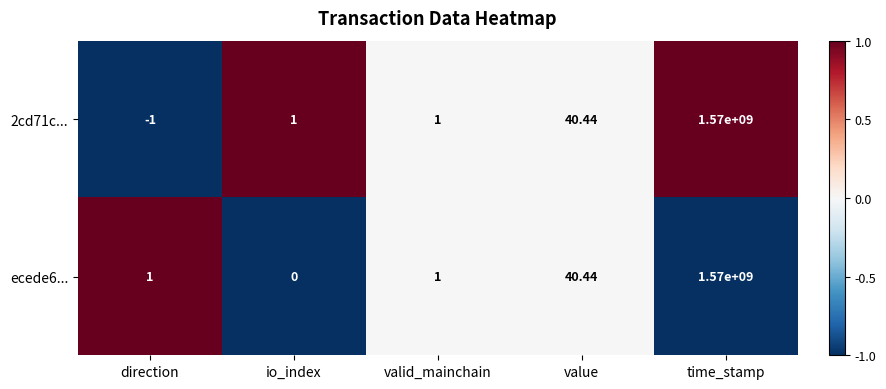

Where is ecede6... nearest to the value 785000000?

value